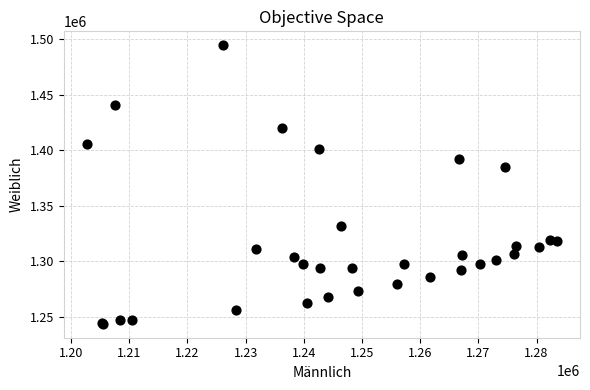

What Y value in the scatter plot is closest to 1369119?

1385055